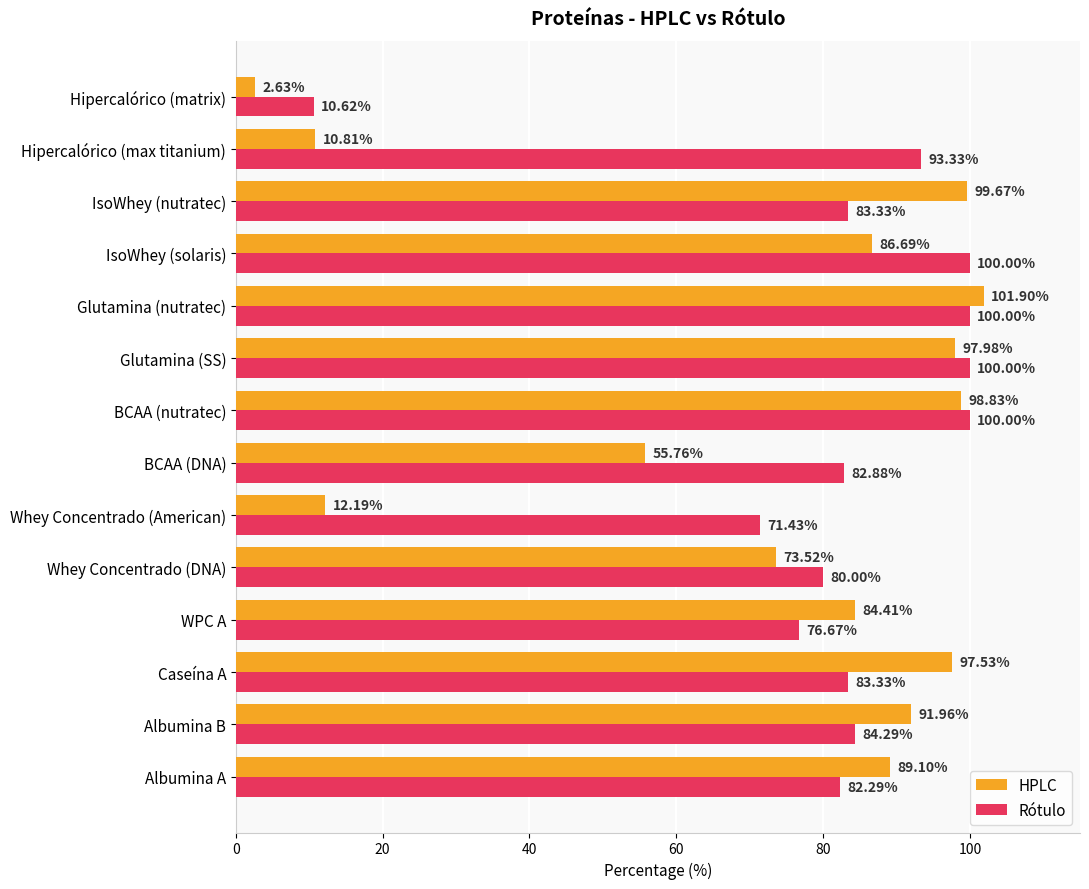

Rank the series by their maximum value, from highest to lowest.

HPLC, Rótulo